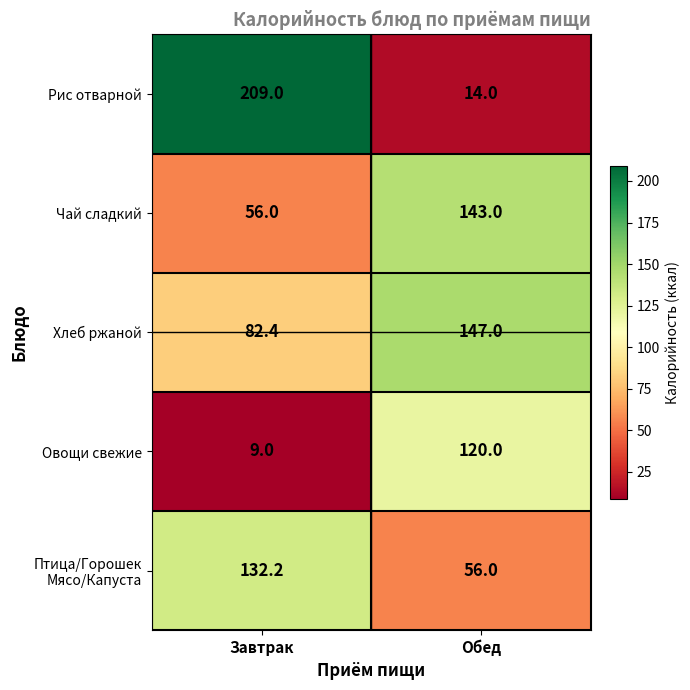

What is the total value across all series at Завтрак?

488.6